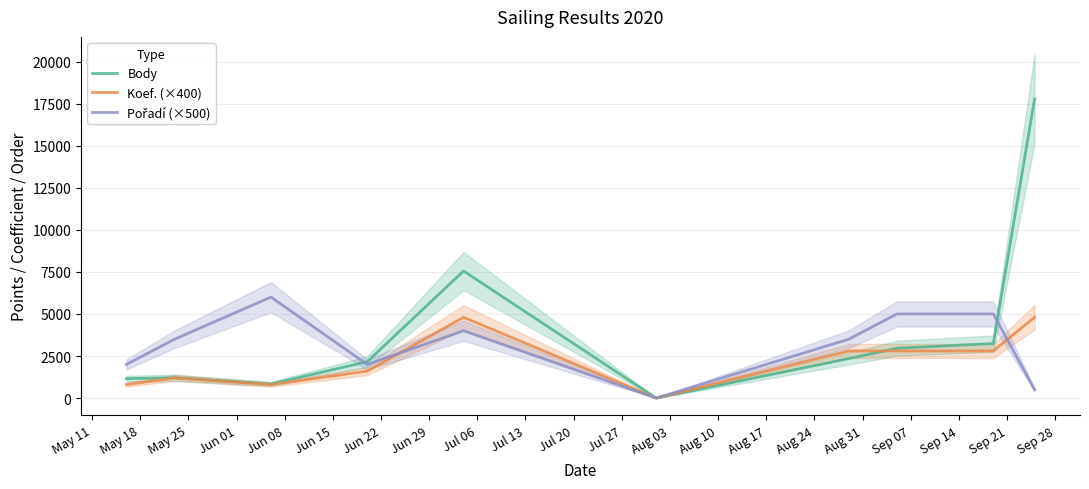

True or false: Pořadí (×500) has more than 0 points higher than both neighbors.

True